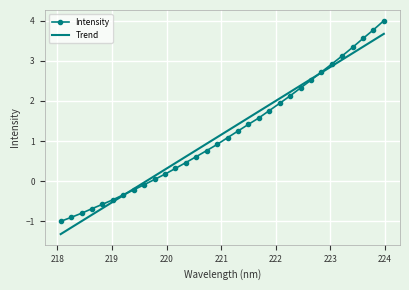

List the series in order of their peak value, lowest first.

Trend, Intensity